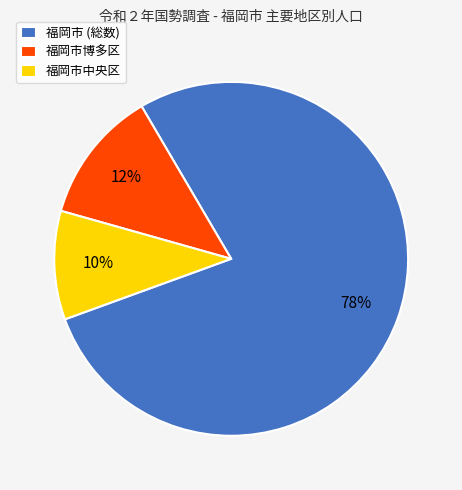

To the nearest percent, what is the combined percentage of 福岡市 (総数) and 福岡市中央区?

88%